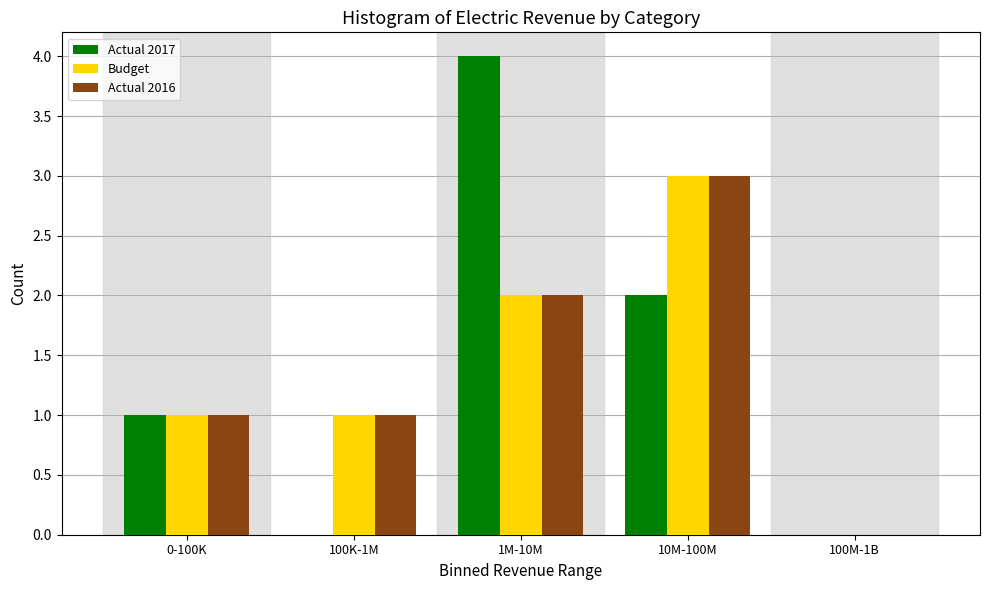

Reading left to right, list all the values displayed in this chart.

Actual 2017: 0-100K=1	100K-1M=0	1M-10M=4	10M-100M=2	100M-1B=0
Budget: 0-100K=1	100K-1M=1	1M-10M=2	10M-100M=3	100M-1B=0
Actual 2016: 0-100K=1	100K-1M=1	1M-10M=2	10M-100M=3	100M-1B=0